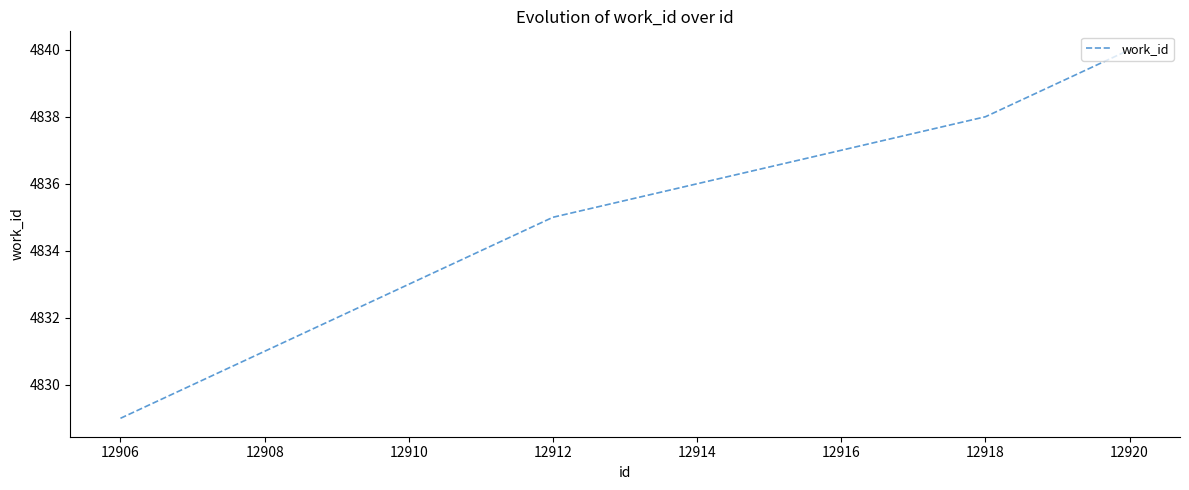

What is the maximum value shown in the chart?

4840